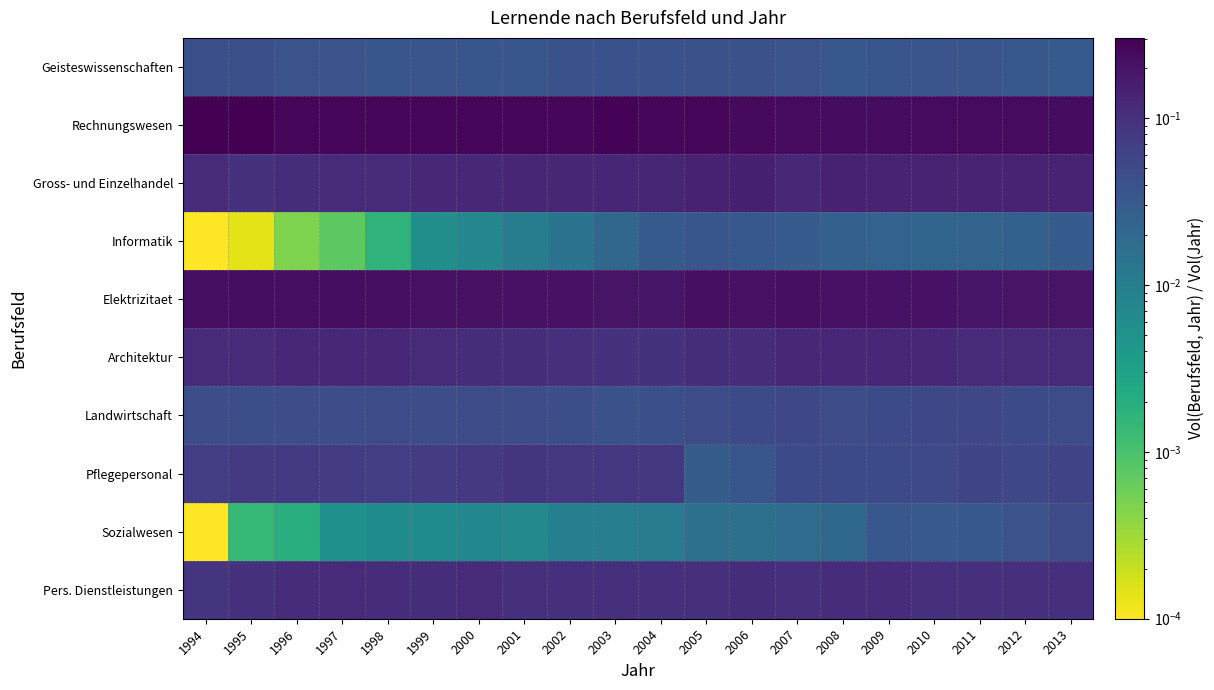

Which series has the largest total across all categories?

Rechnungswesen